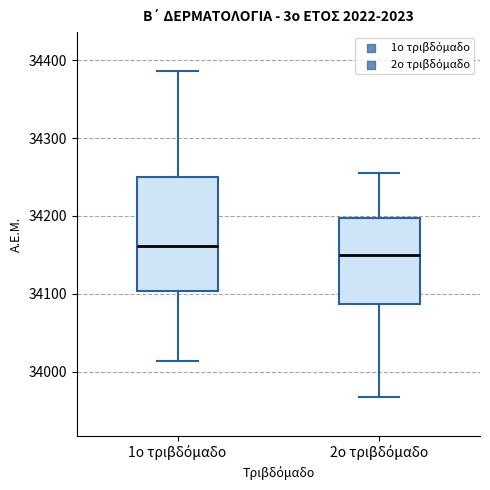

Reading left to right, read every box against the y-axis: the position of its median line, the range the box covers, and the ends of its whiskers. The values are not printed on the chart, so give them approximately, as read against the axis.

1ο τριβδόμαδο: median 34160, box 34100 to 34250, whiskers 34010 to 34390
2ο τριβδόμαδο: median 34150, box 34090 to 34200, whiskers 33970 to 34260